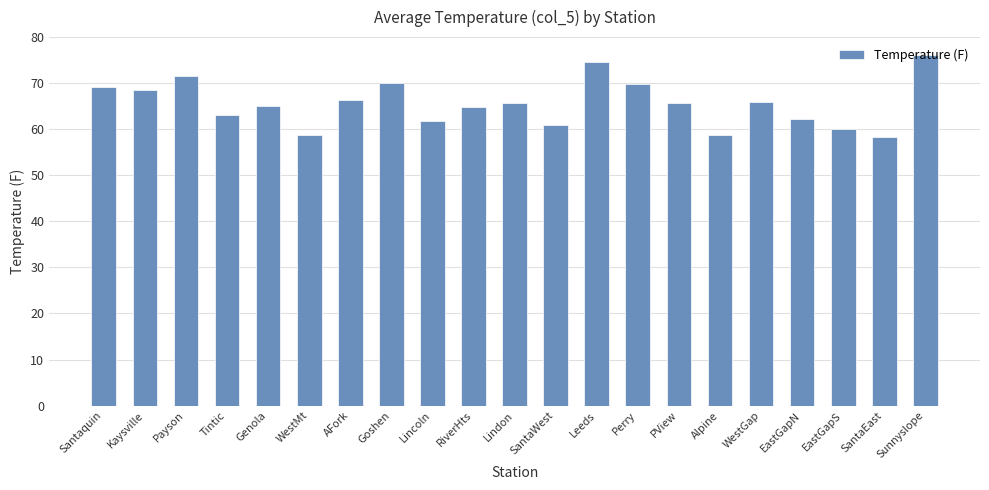

True or false: the data shows 97.5 at Leeds.

False